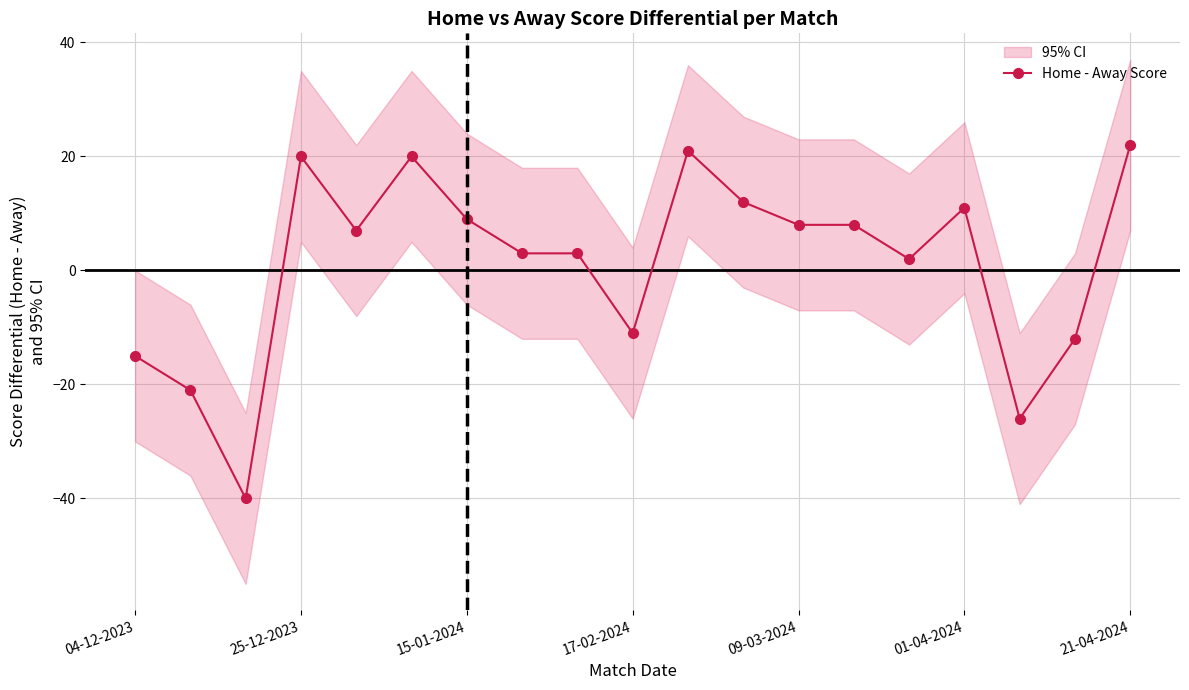

What is the sum of all values?

21